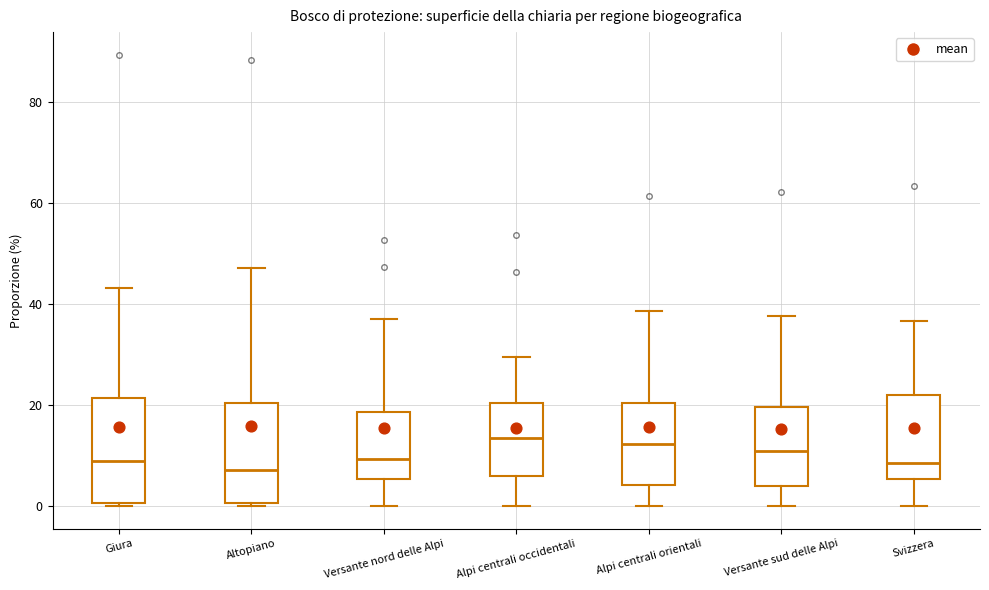

Reading left to right, read every box against the y-axis: the position of its median line, the range the box covers, and the ends of its whiskers. The values are not printed on the chart, so give them approximately, as read against the axis.

Giura: median 8, box 0 to 22, whiskers 0 to 44
Altopiano: median 8, box 0 to 20, whiskers 0 to 48
Versante nord delle Alpi: median 10, box 6 to 18, whiskers 0 to 38
Alpi centrali occidentali: median 14, box 6 to 20, whiskers 0 to 30
Alpi centrali orientali: median 12, box 4 to 20, whiskers 0 to 38
Versante sud delle Alpi: median 10, box 4 to 20, whiskers 0 to 38
Svizzera: median 8, box 6 to 22, whiskers 0 to 36